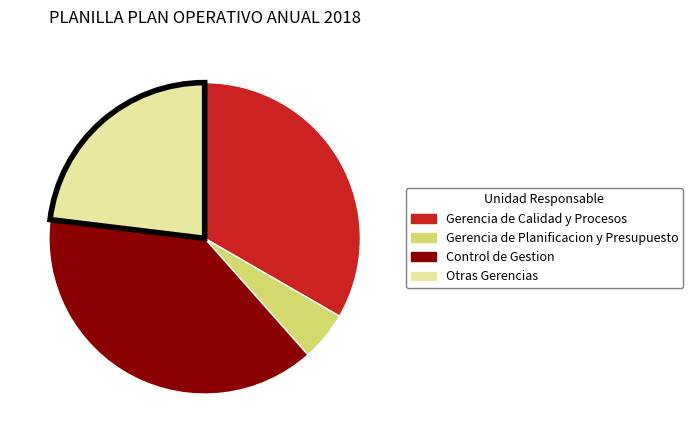

Which has a higher value, Gerencia de Planificacion y Presupuesto or Gerencia de Calidad y Procesos?

Gerencia de Calidad y Procesos